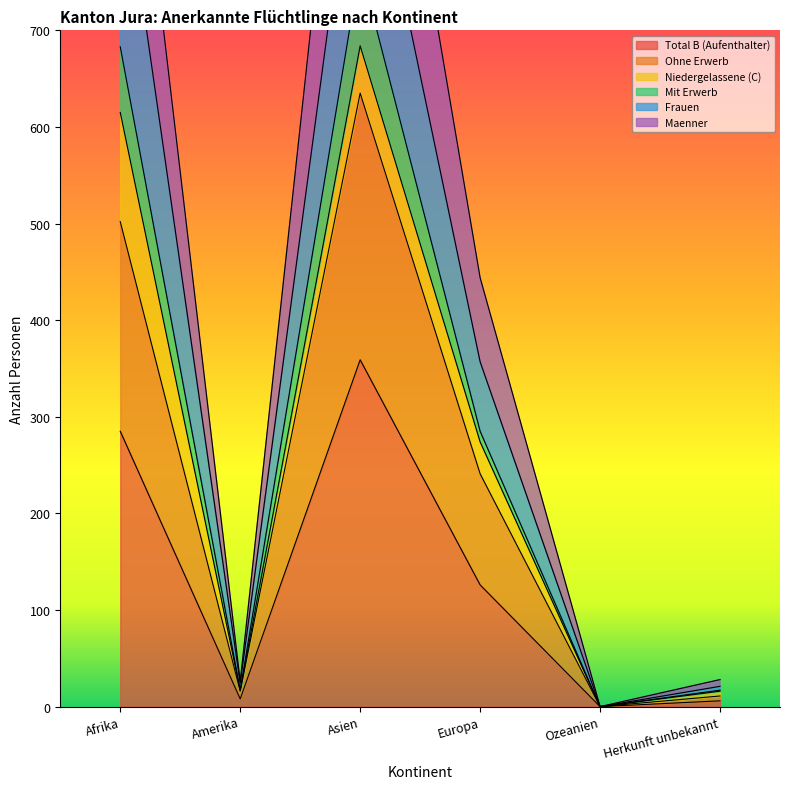

The value of Total B (Aufenthalter) at Afrika is 393. True or false?

False